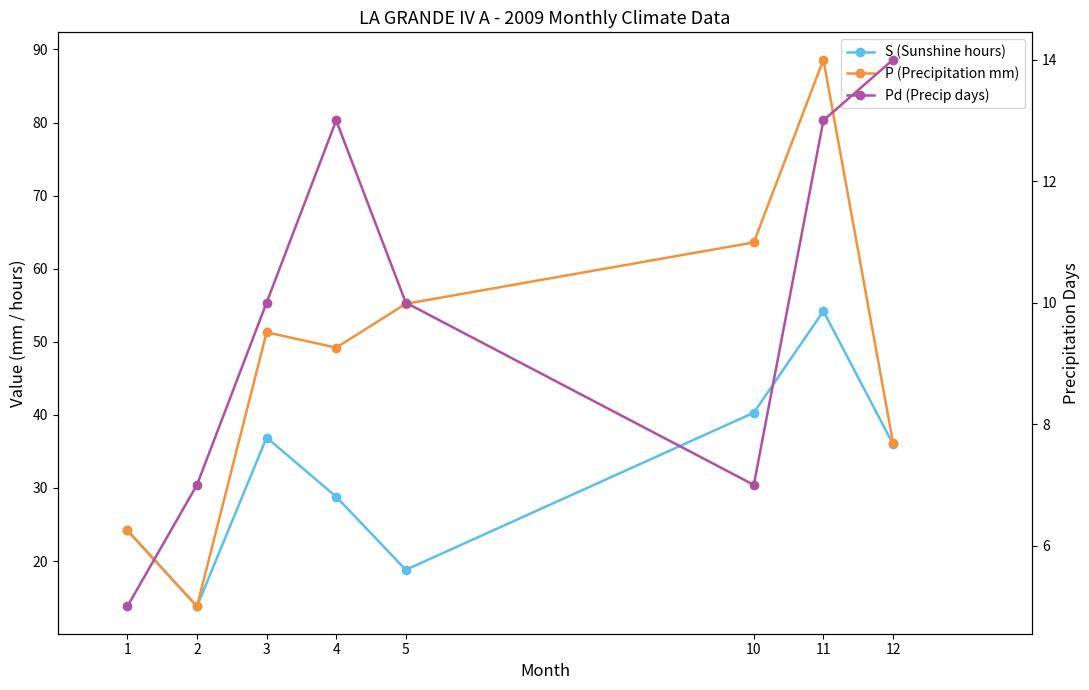

How many interior local peaks does the Pd (Precip days) series have?

1